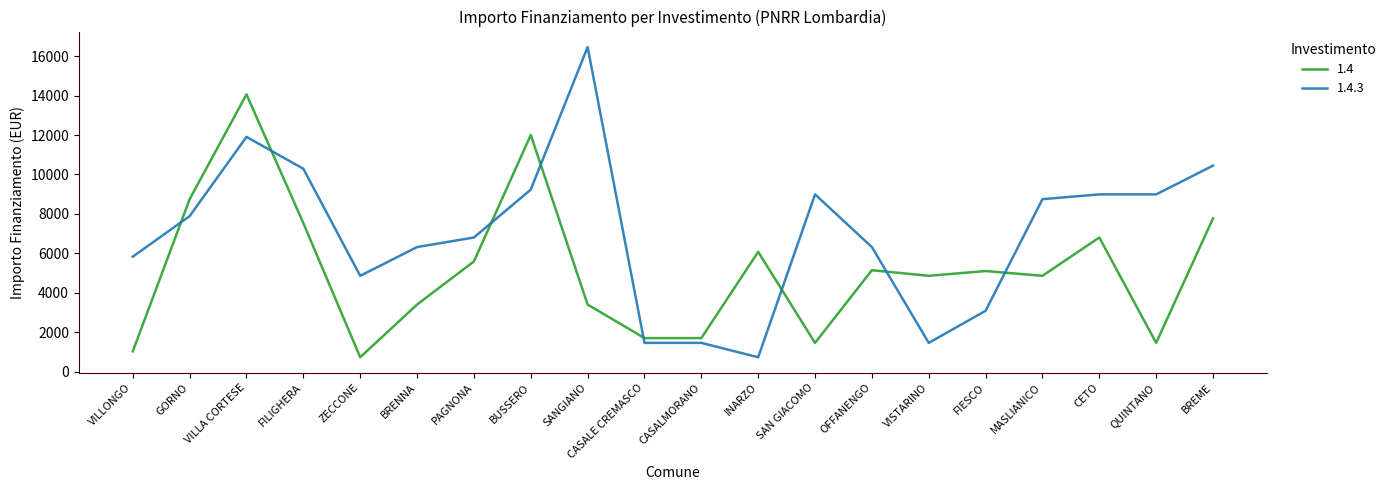

Which label corresponds to the largest value in the chart?

SANGIANO